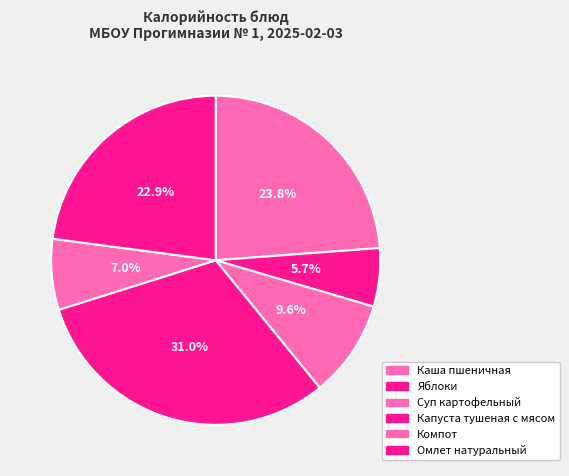

To the nearest percent, what percentage of the pie is Суп картофельный?

10%